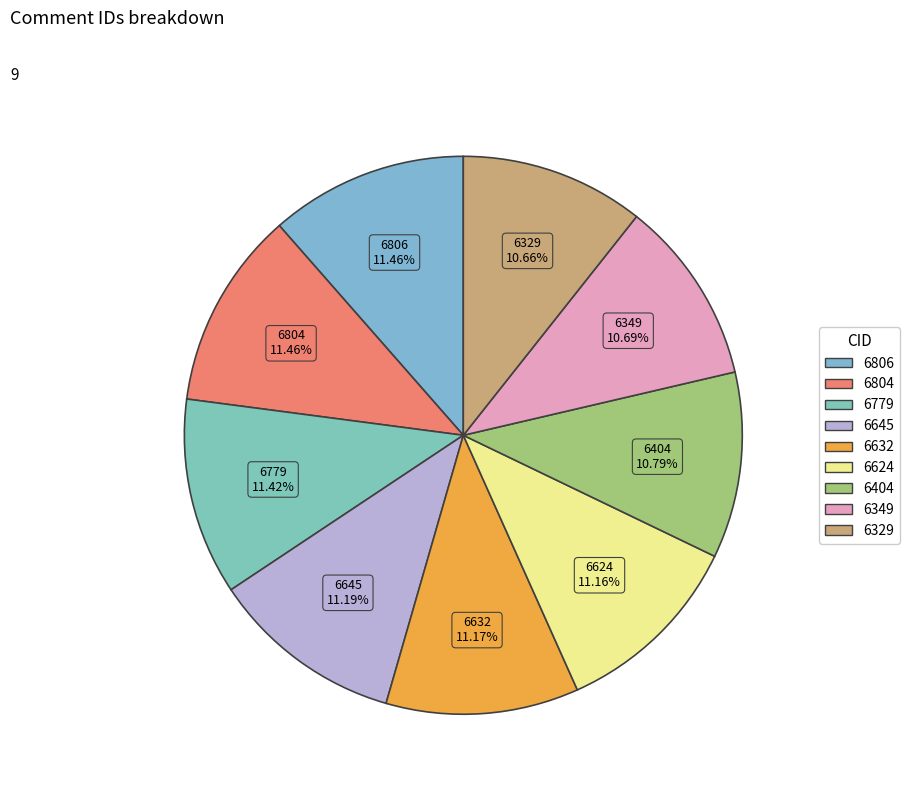

Does any single category account for the majority?

No